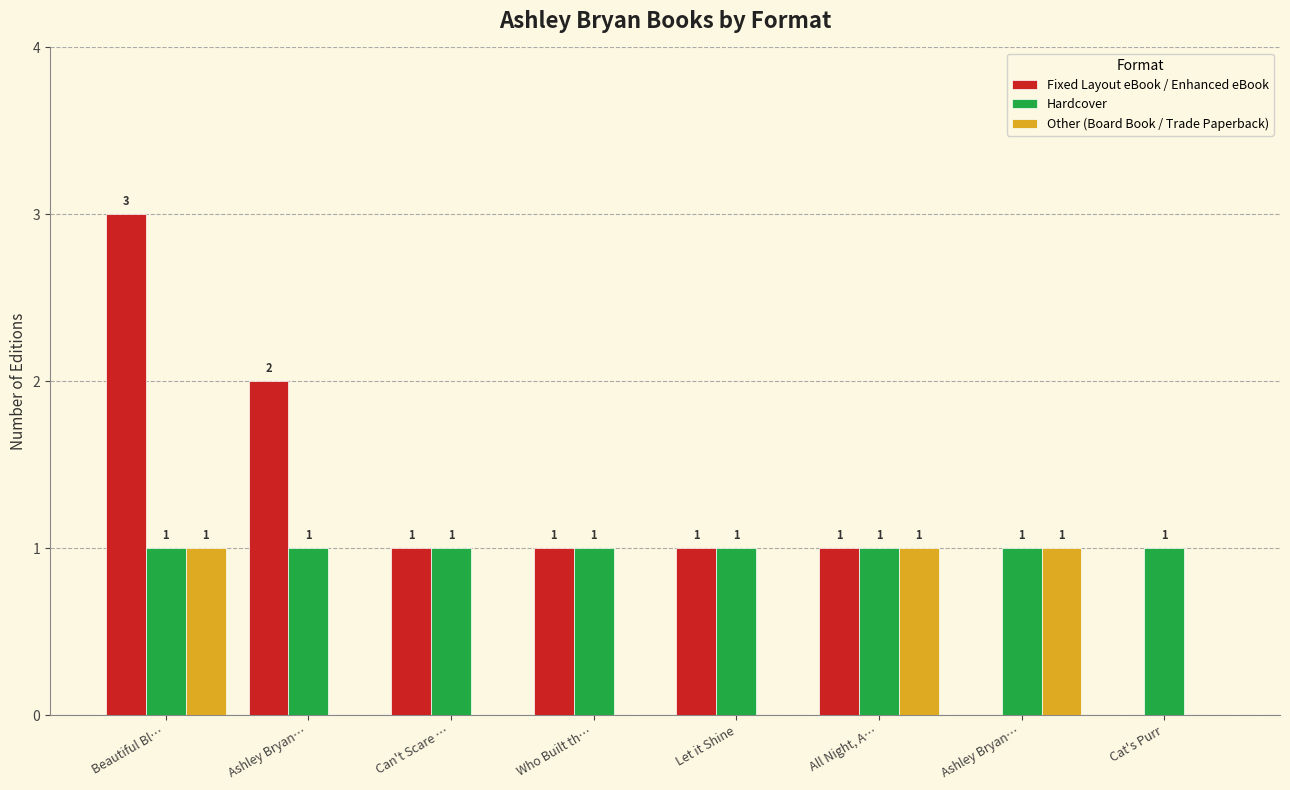

List the series in order of their overall mean, lowest first.

Other (Board Book / Trade Paperback), Hardcover, Fixed Layout eBook / Enhanced eBook